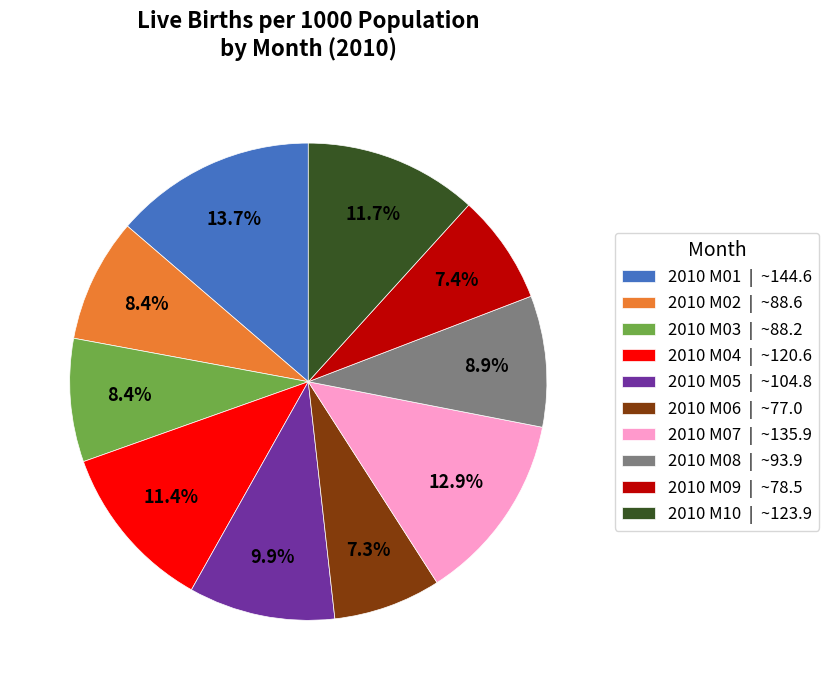

What percentage is the 2010 M03 slice, to the nearest percent?

8%